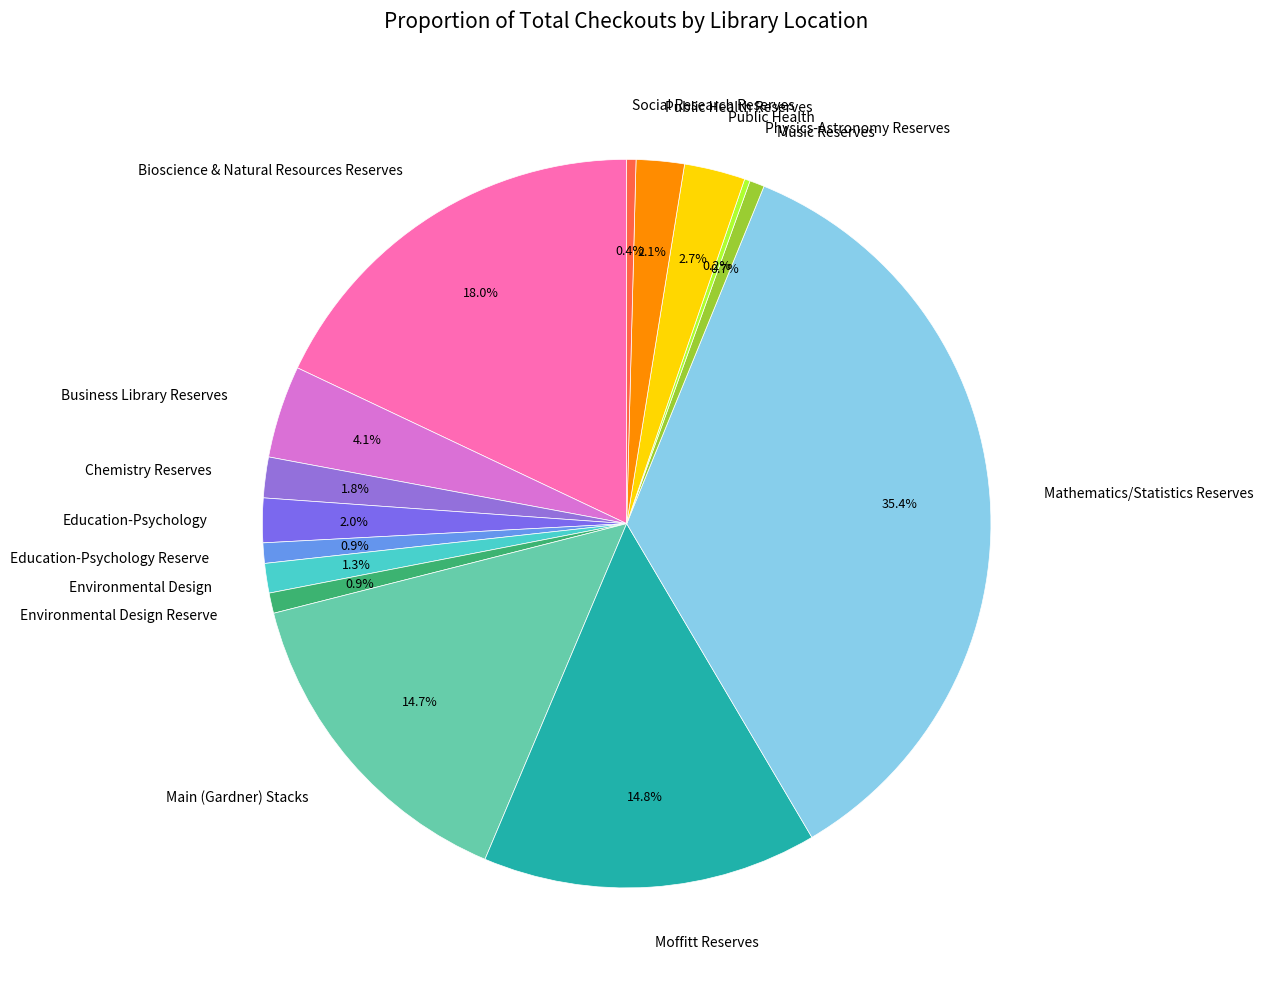

What percentage do Chemistry Reserves and Education-Psychology together represent?

3.8%